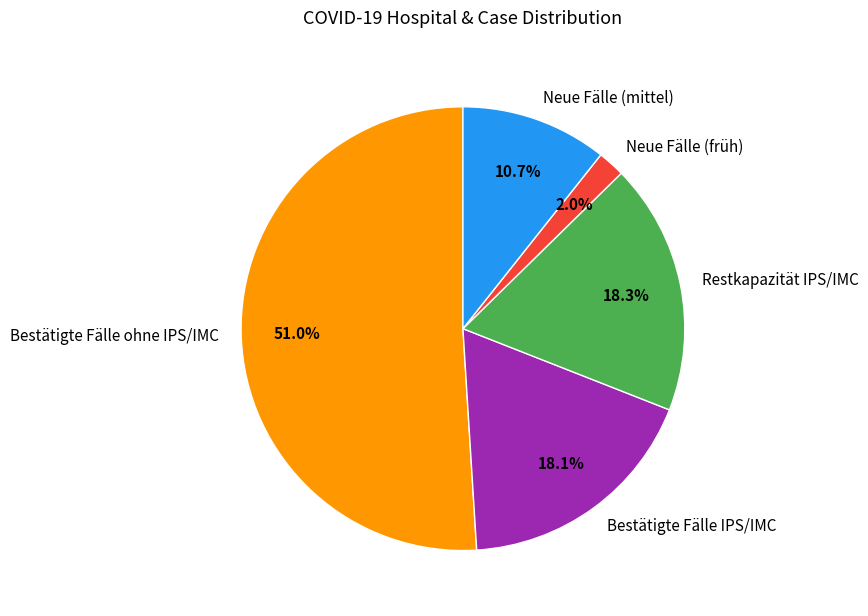

Is there a majority slice in this chart?

Yes